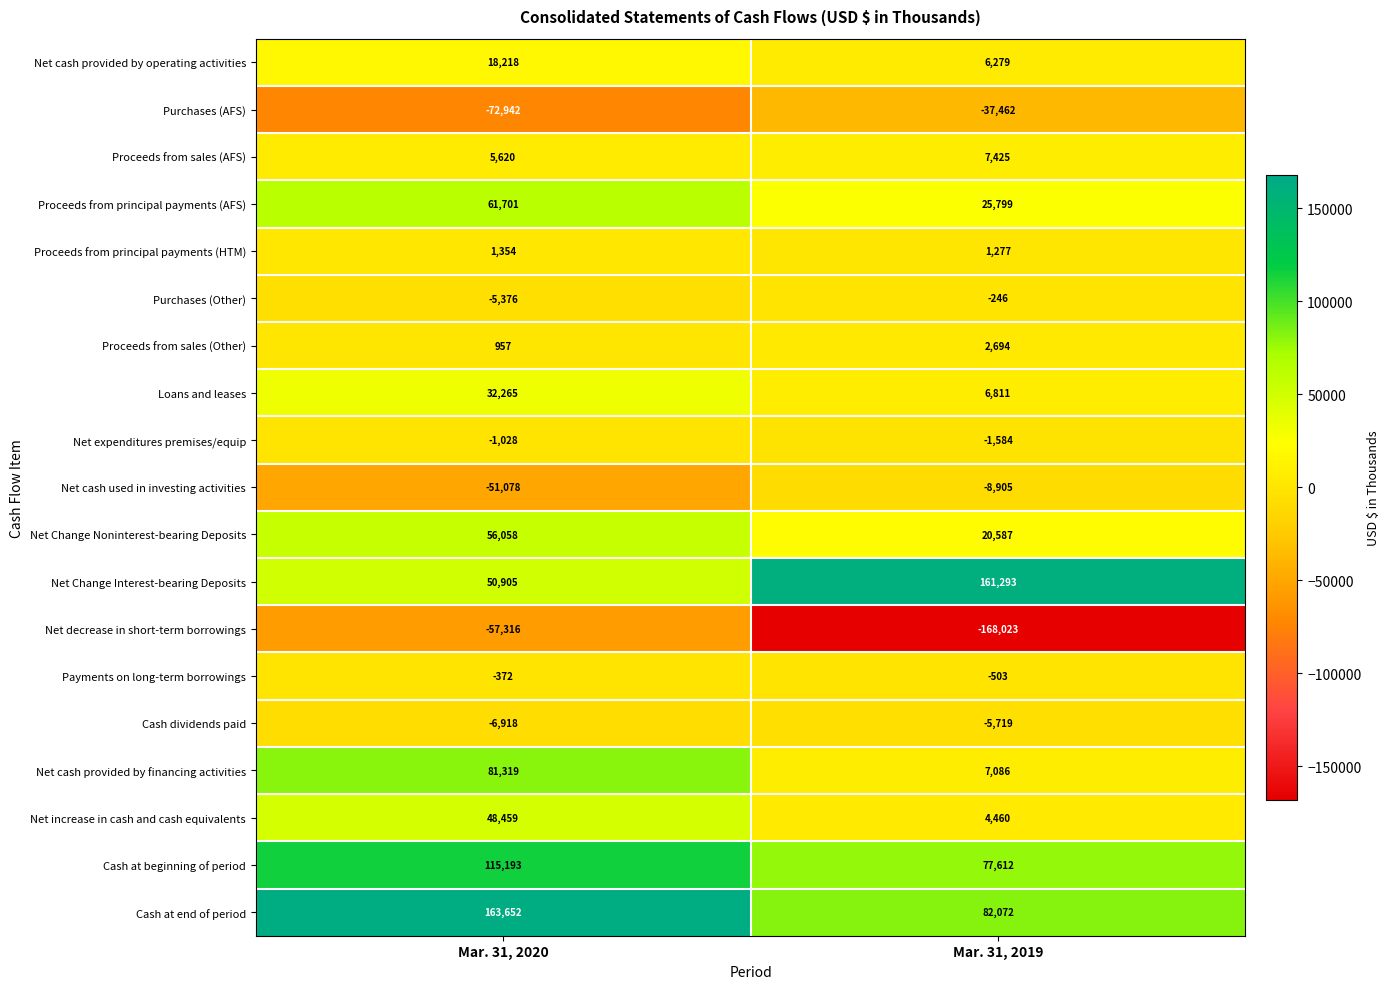

True or false: Payments on long-term borrowings has a value of -117 at Mar. 31, 2020.

False